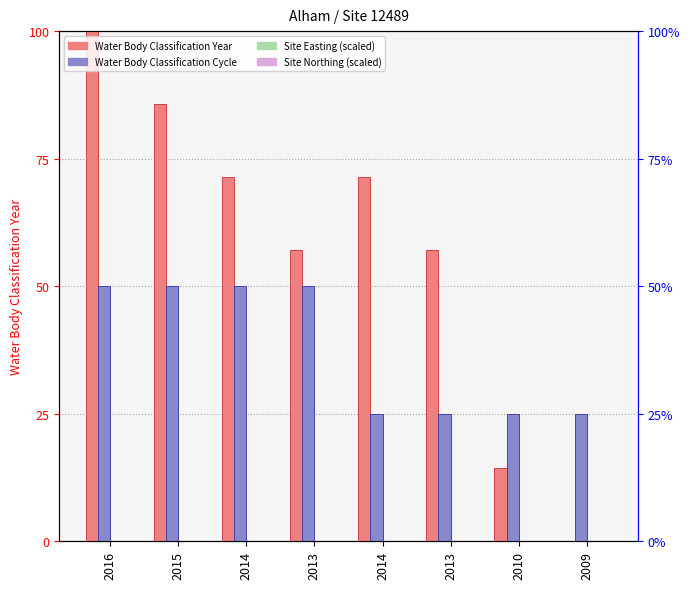

Reading right to left, extract all data points from this chart.

Water Body Classification Year: 2009=0.0	2010=14.3	2013=57.1	2014=71.4	2013=57.1	2014=71.4	2015=85.7	2016=100.0
Water Body Classification Cycle: 2009=25.0	2010=25.0	2013=25.0	2014=25.0	2013=50.0	2014=50.0	2015=50.0	2016=50.0
Site Easting (scaled): 2009=0.0	2010=0.0	2013=0.0	2014=0.0	2013=0.0	2014=0.0	2015=0.0	2016=0.0
Site Northing (scaled): 2009=0.0	2010=0.0	2013=0.0	2014=0.0	2013=0.0	2014=0.0	2015=0.0	2016=0.0